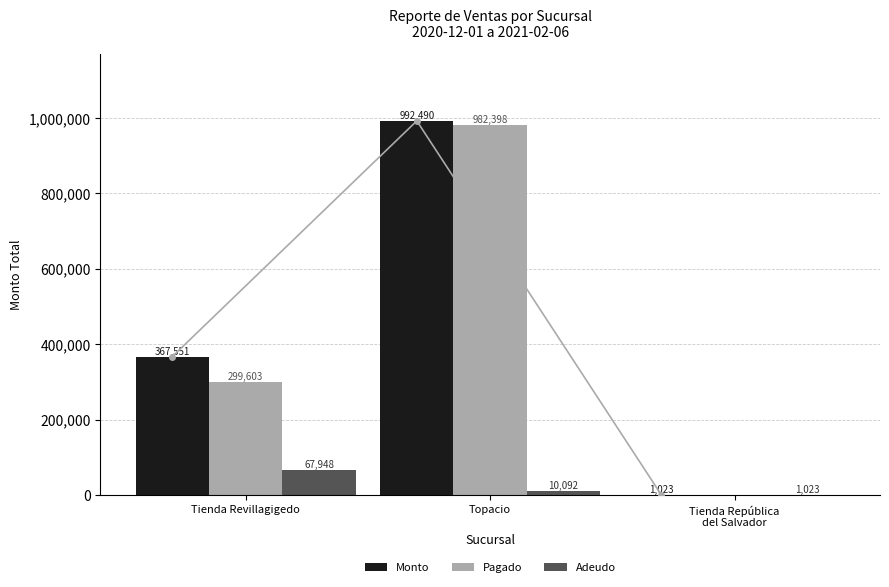

What is the sum of all Monto values?

1361064